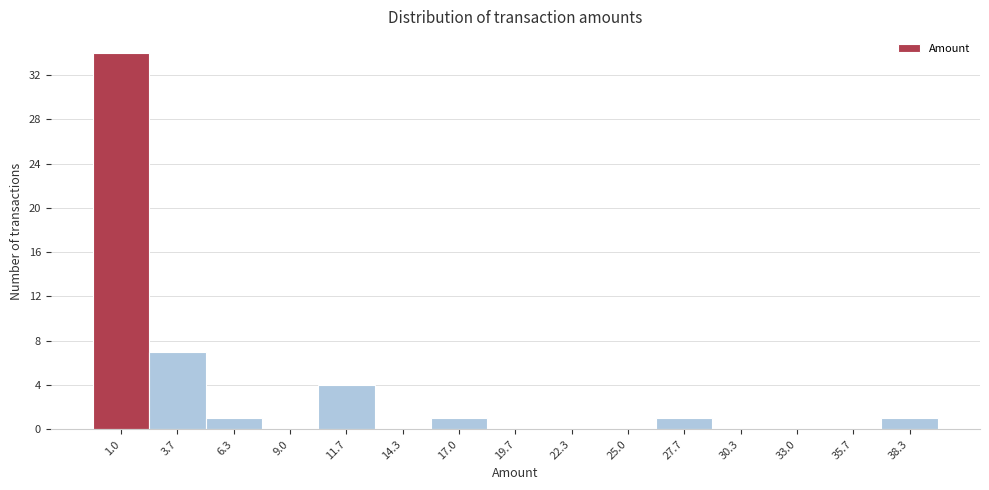

Reading left to right, transcribe all the data shown in this chart.

1.0=34	3.7=7	6.3=1	9.0=0	11.7=4	14.3=0	17.0=1	19.7=0	22.3=0	25.0=0	27.7=1	30.3=0	33.0=0	35.7=0	38.3=1